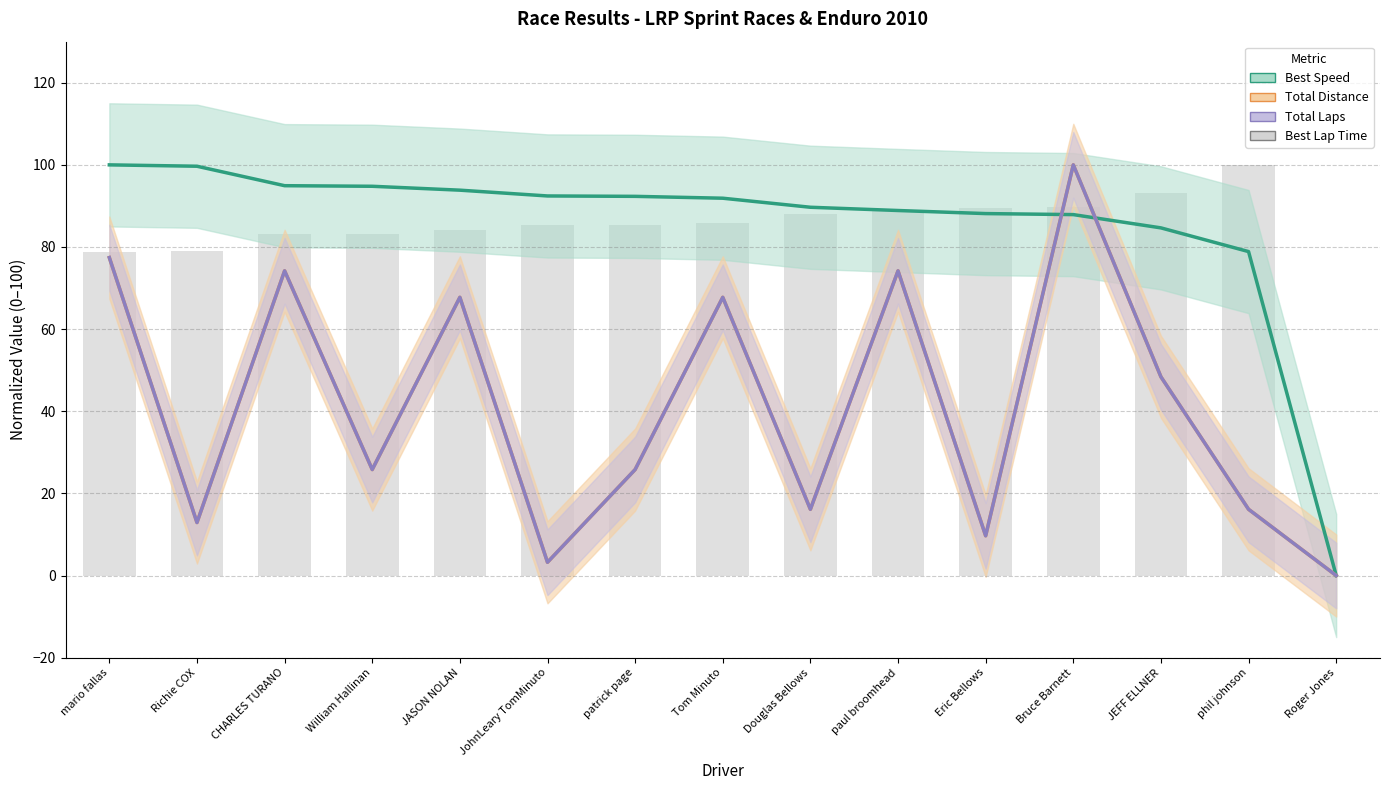

What is the label of the 6th bar from the left?

JohnLeary TomMinuto